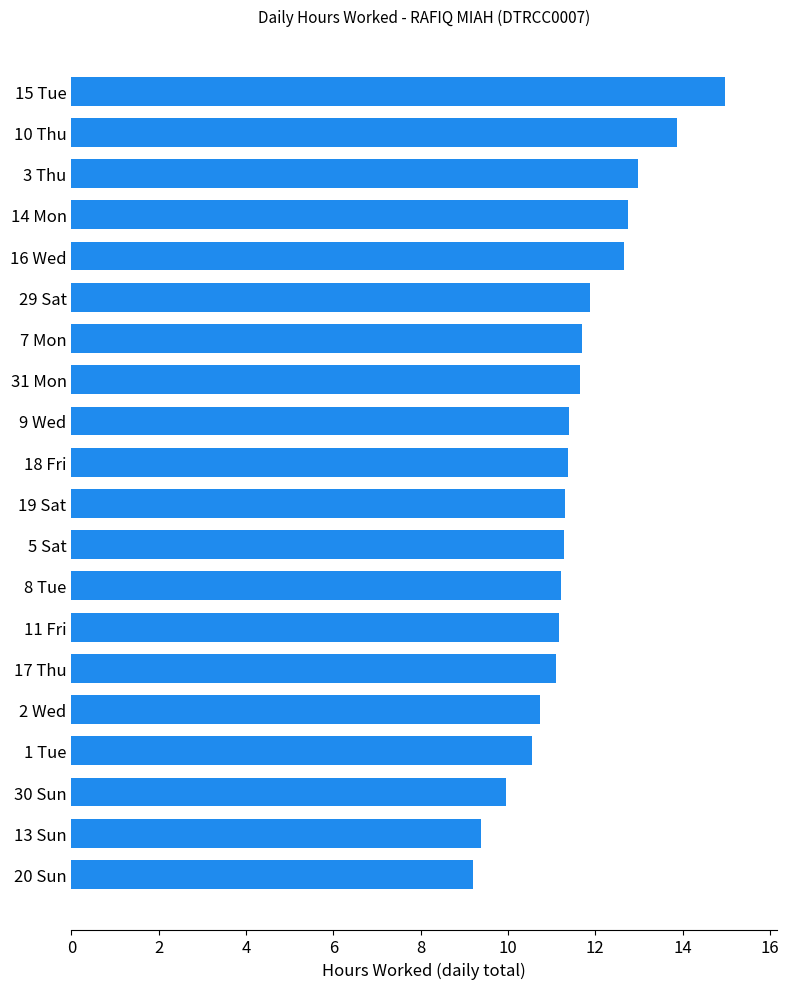

Where is the data nearest to the value 12?

29 Sat